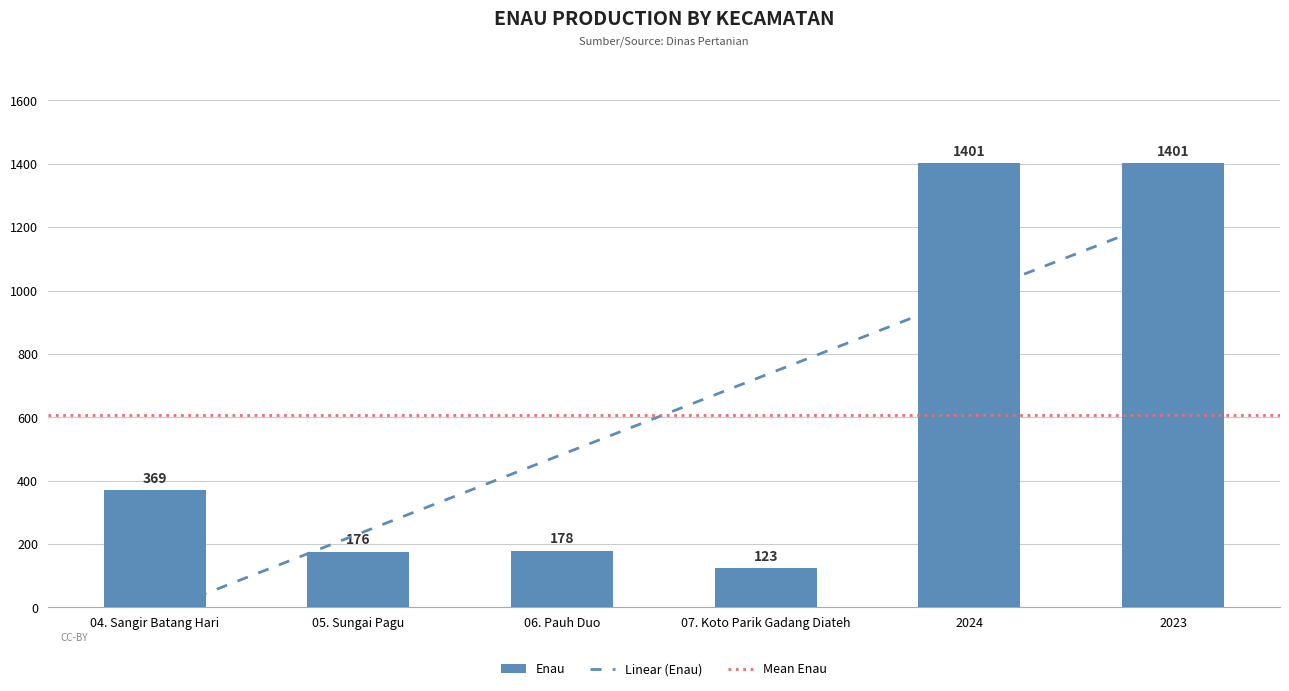

At which label is the value closest to 762?

04. Sangir Batang Hari